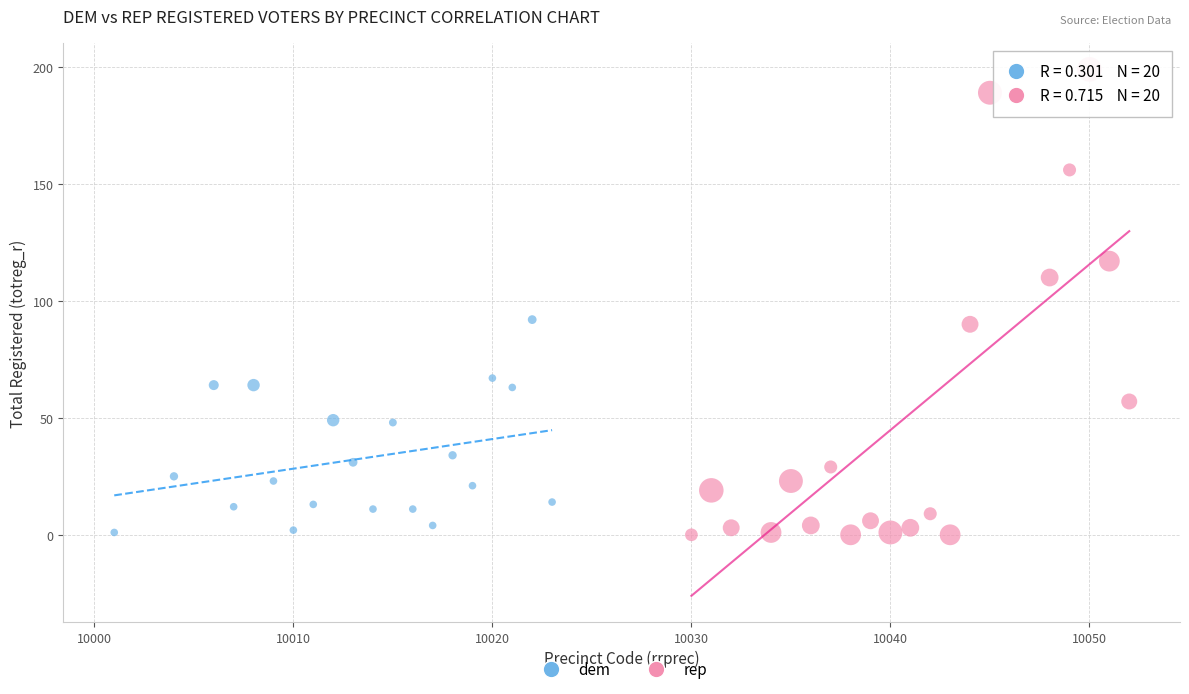

Which series has the largest Y range (max minus min)?

rep